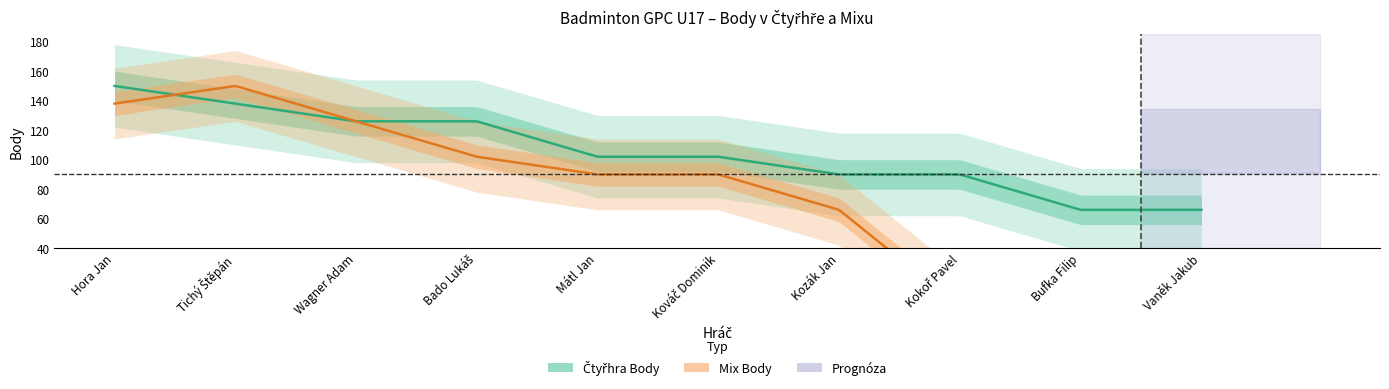

The Mix Body series shows 0 at Bufka Filip. True or false?

True